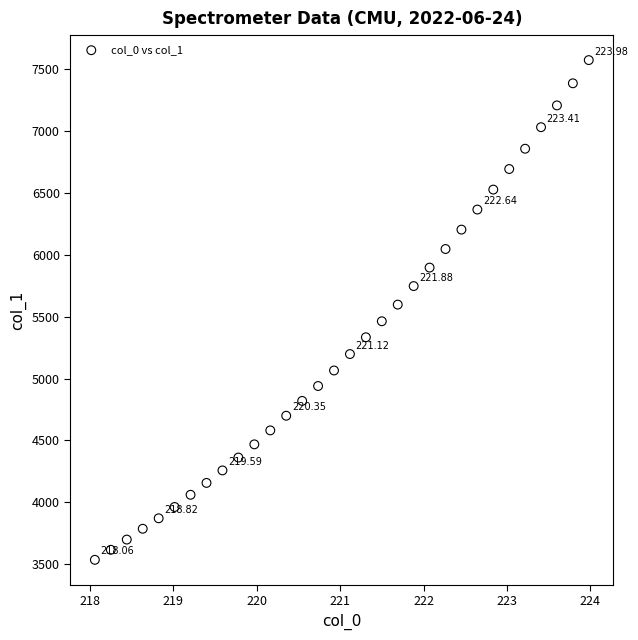

What is the range of X values (max minus min)?

5.9